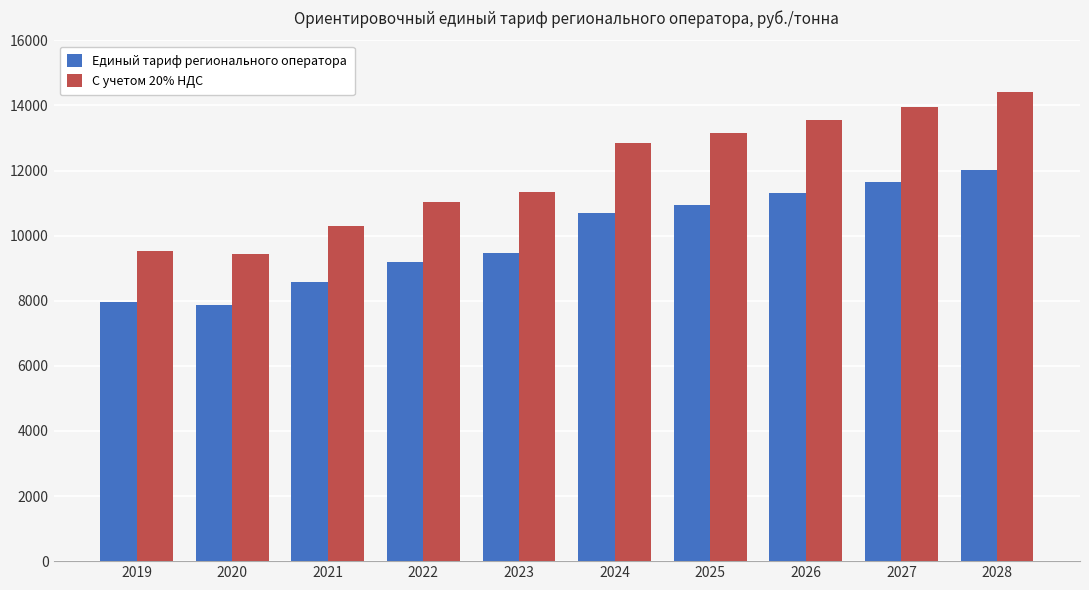

Between 2027 and 2028, which series saw the biggest shift?

С учетом 20% НДС